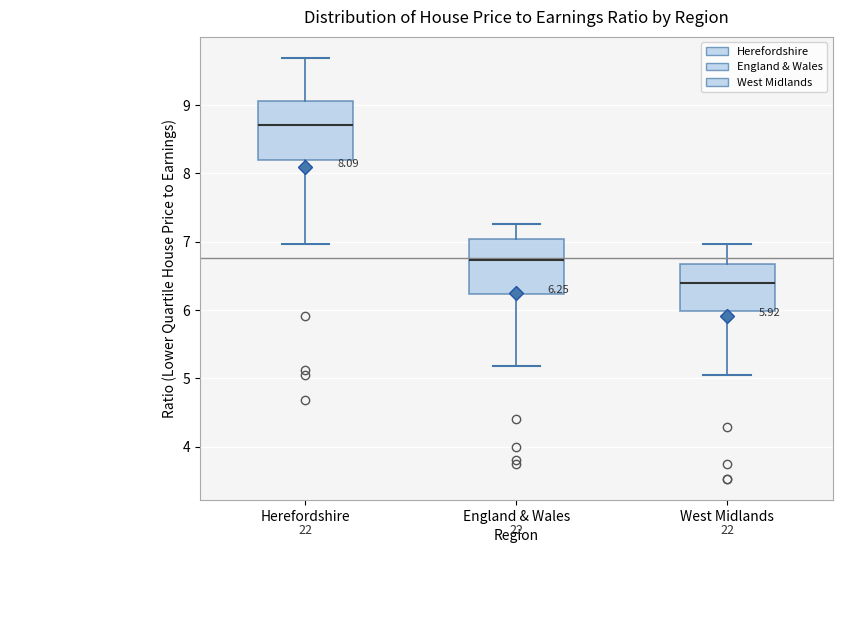

Which box has the highest median line?

Herefordshire